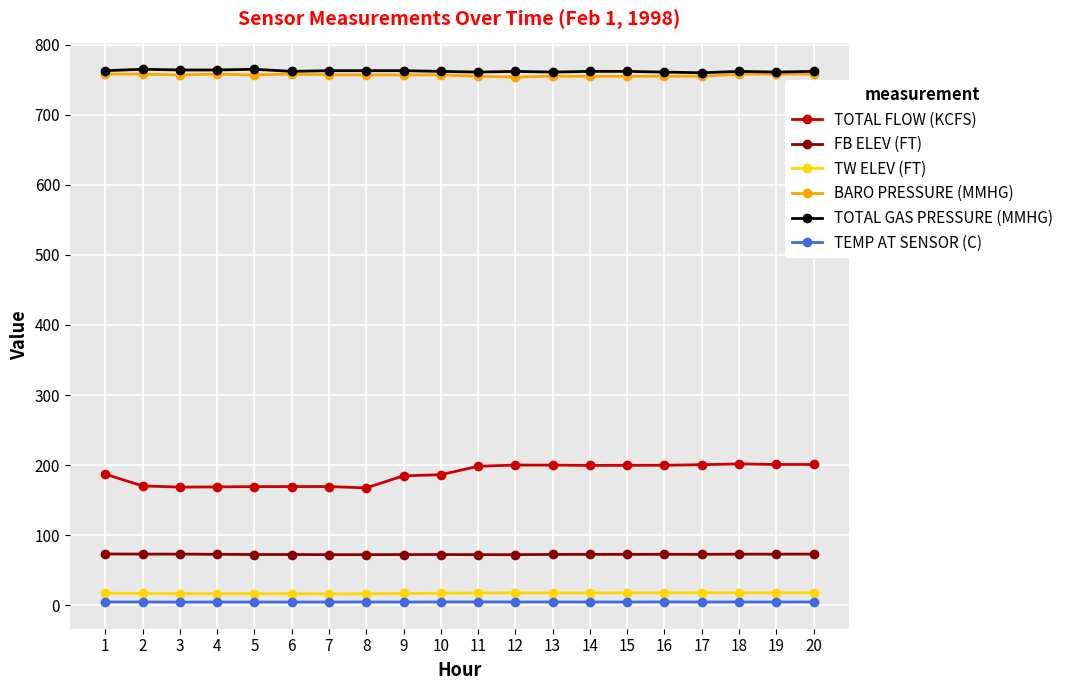

Is this an area chart (filled region under the line)?

No